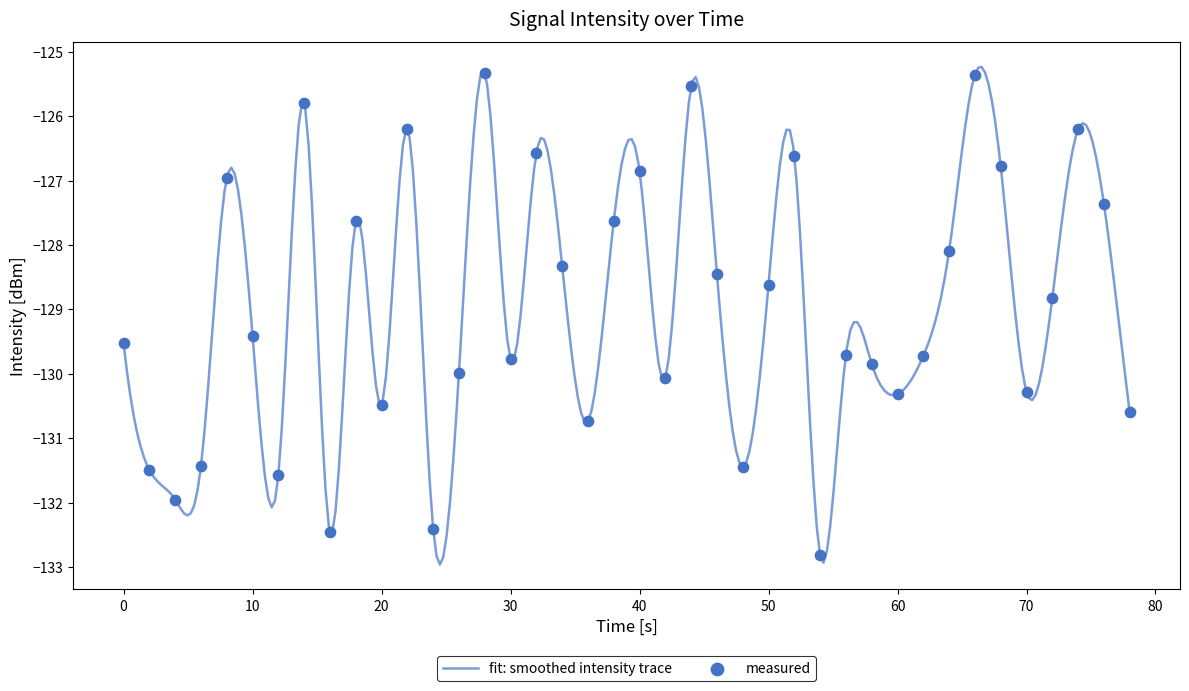

What is the maximum value for fit: smoothed intensity trace?

-125.2